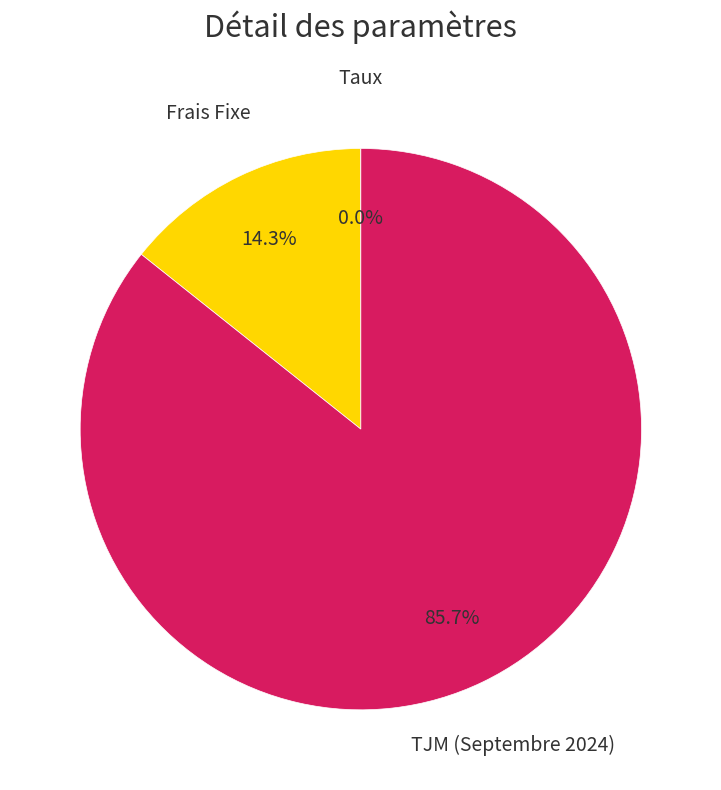

Is there any slice that represents more than half of the pie?

Yes